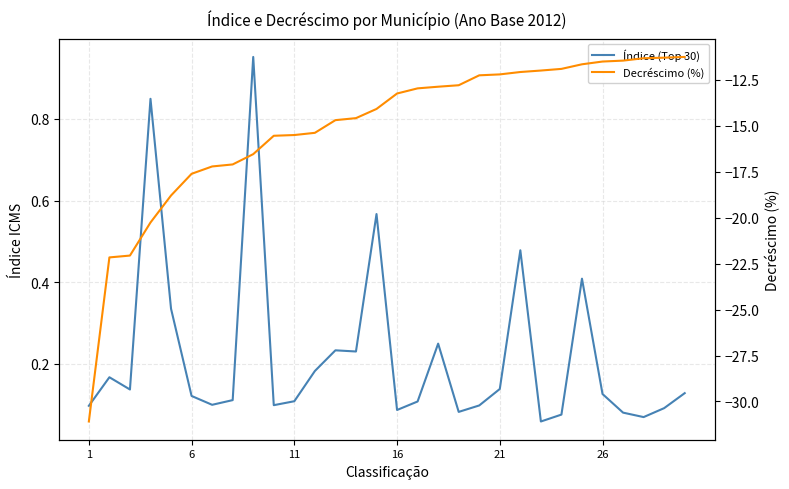

List the series in order of their overall mean, highest first.

Índice (Top 30), Decréscimo (%)